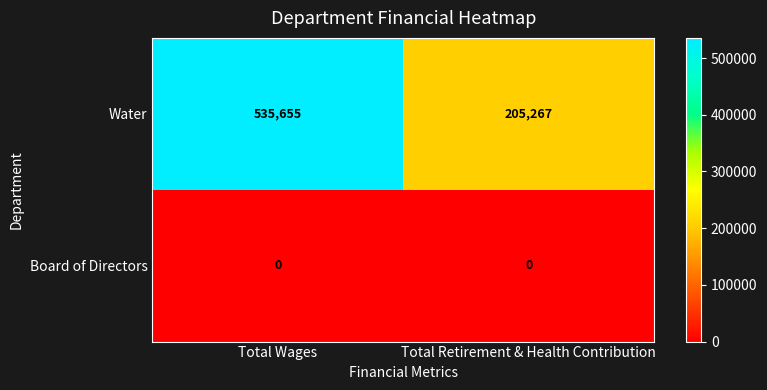

How many series are shown in this chart?

2